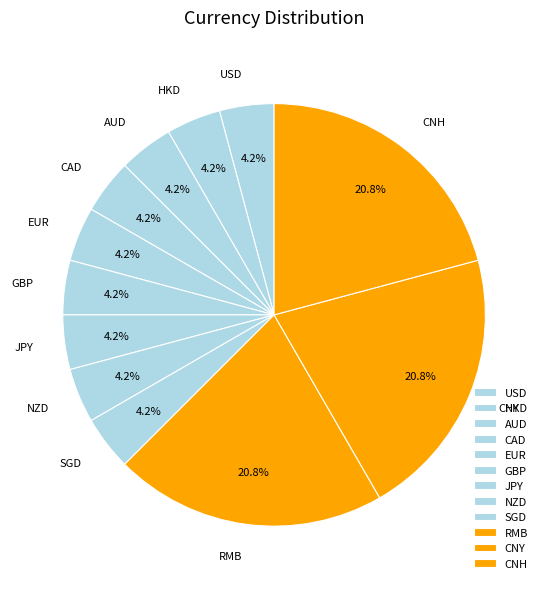

Does HKD represent more than half of the total?

No